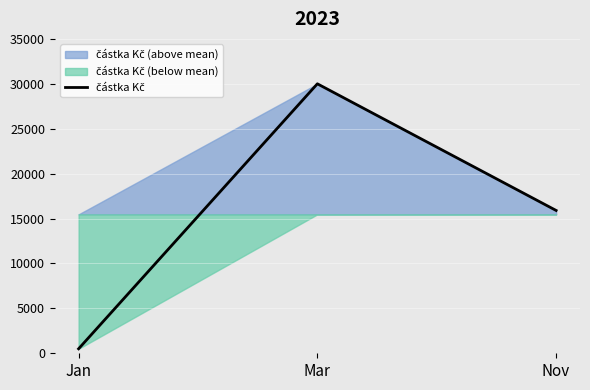

What is the greatest value displayed?

30000